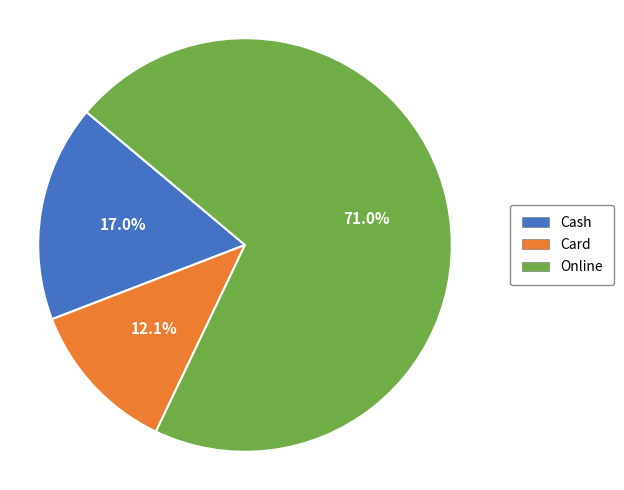

Does any single category account for the majority?

Yes